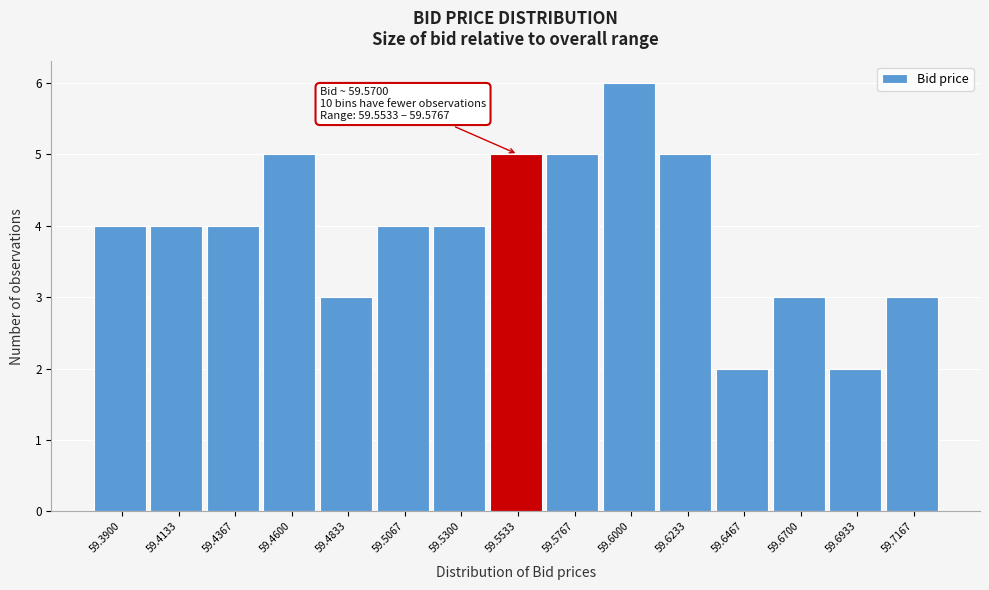

Reading left to right, what are all the values shown in this chart?

59.3900=4	59.4133=4	59.4367=4	59.4600=5	59.4833=3	59.5067=4	59.5300=4	59.5533=5	59.5767=5	59.6000=6	59.6233=5	59.6467=2	59.6700=3	59.6933=2	59.7167=3